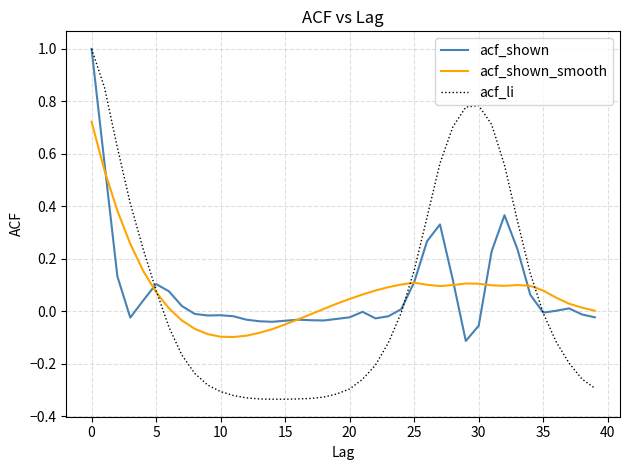

Which series has the widest spread of values?

acf_li